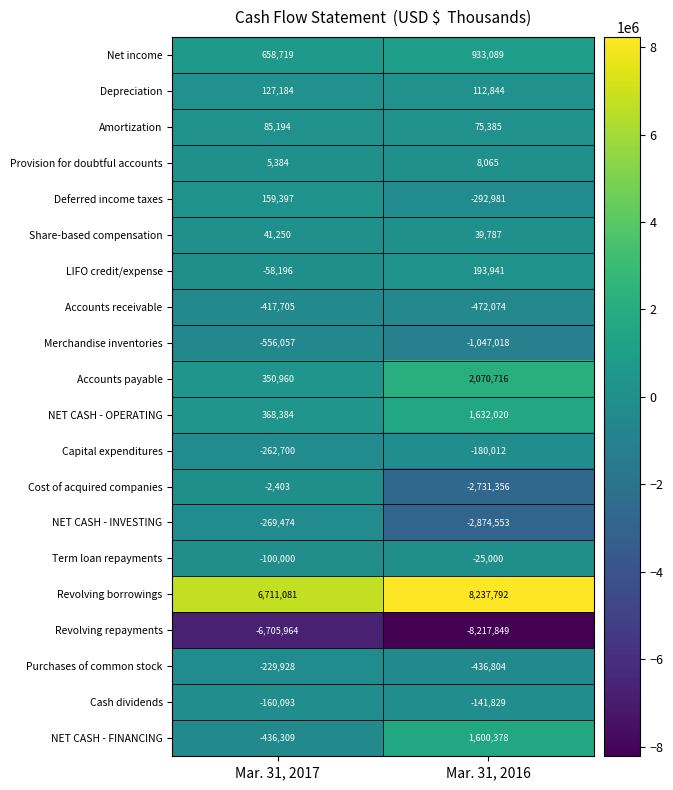

At which label is Amortization closest to 80289?

Mar. 31, 2016